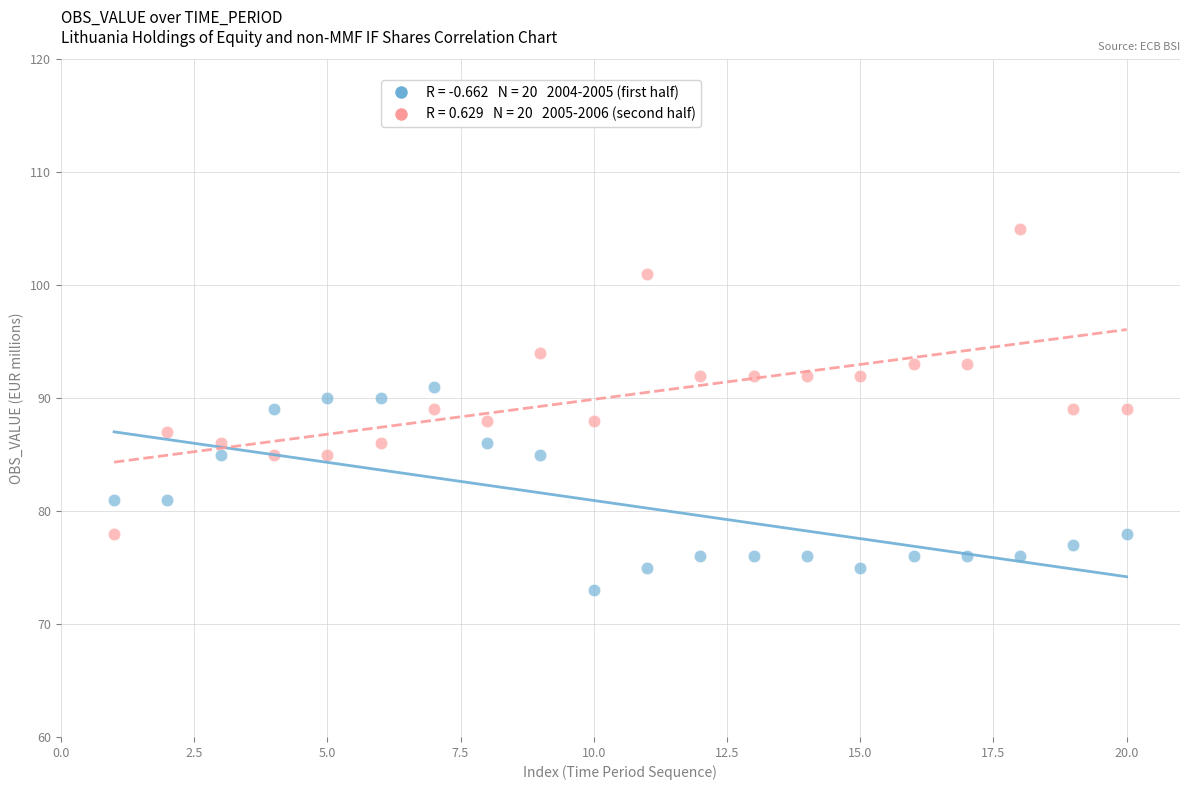

Across all data points, what is the range of Y values (max minus min)?

32